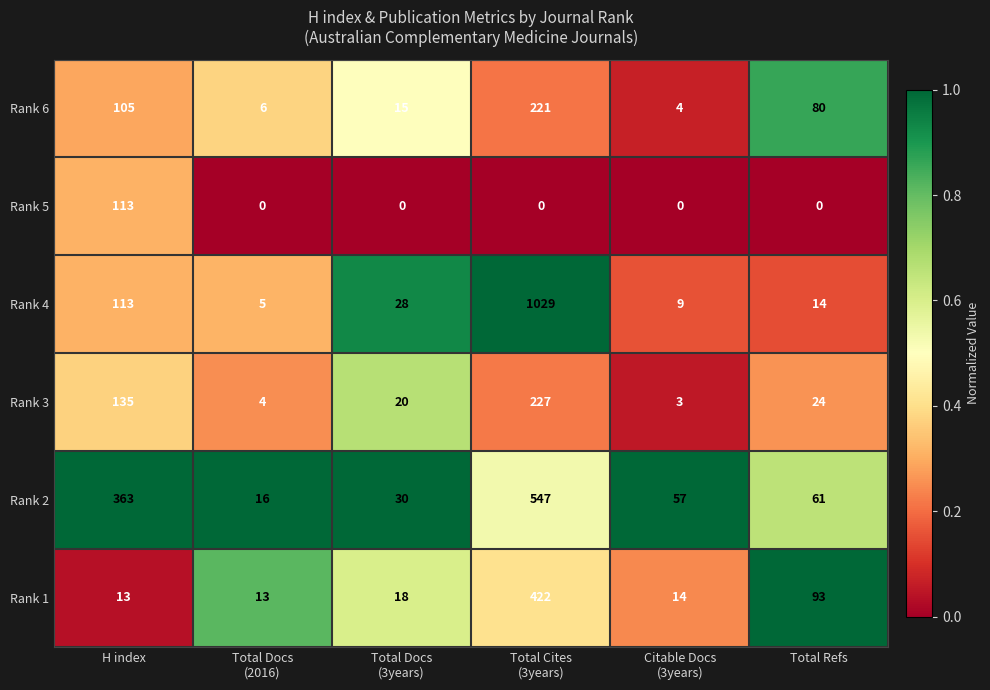

What is the difference between the maximum and second lowest values in the Rank 2 series?

517